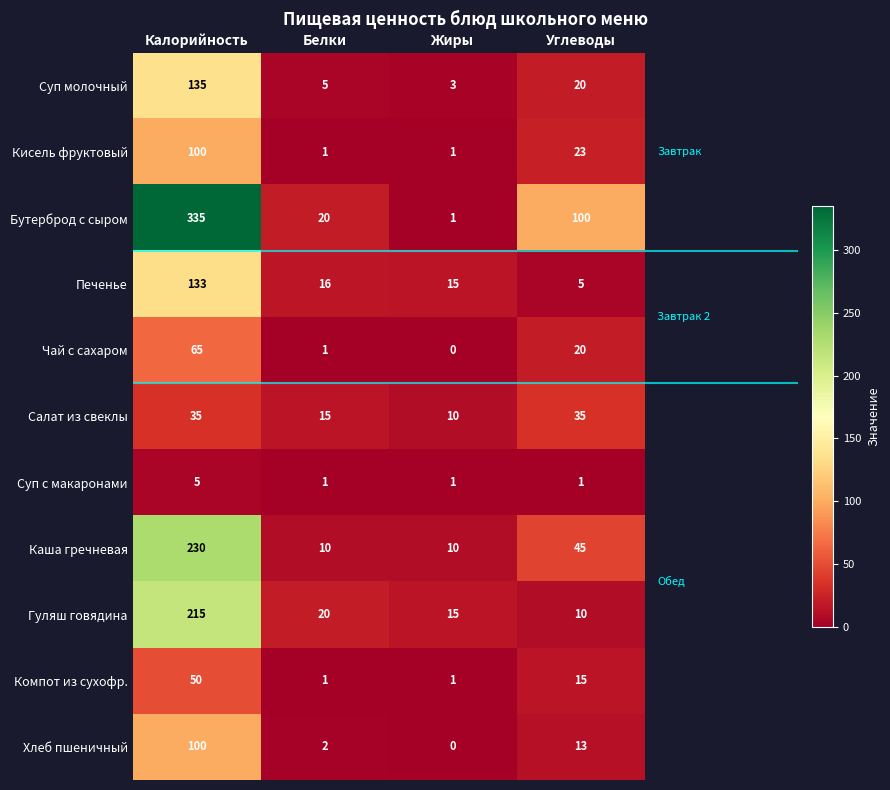

What is the sum of the Хлеб пшеничный values at Углеводы and Жиры?

13